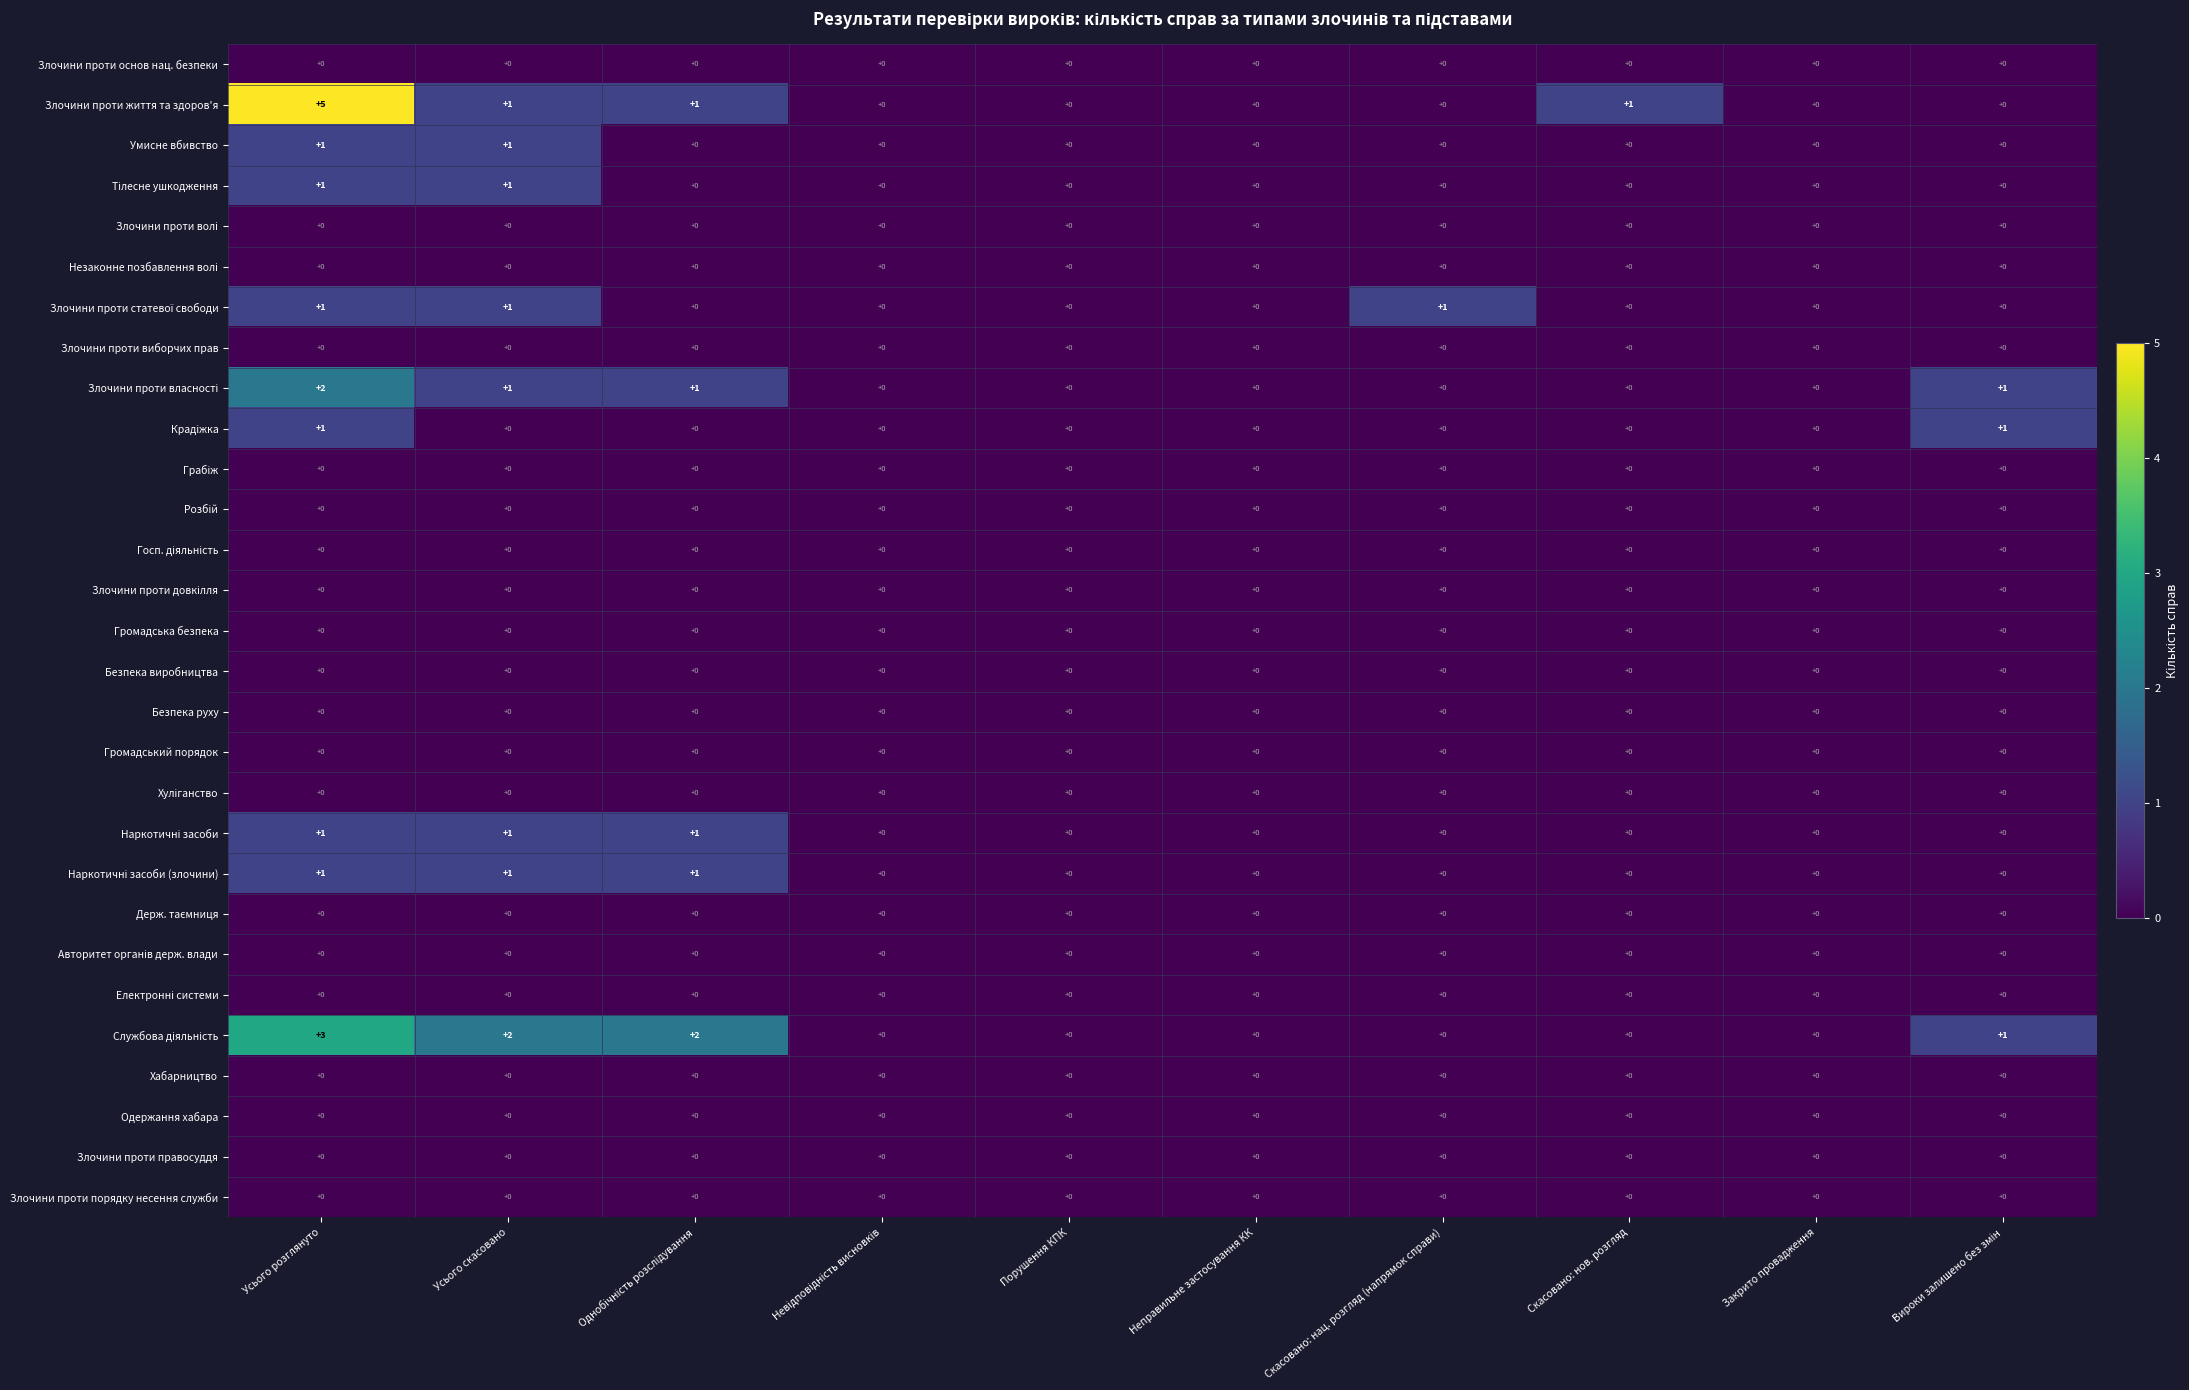

What is the difference between the highest and lowest values at Скасовано: нац. розгляд (напрямок справи)?

1